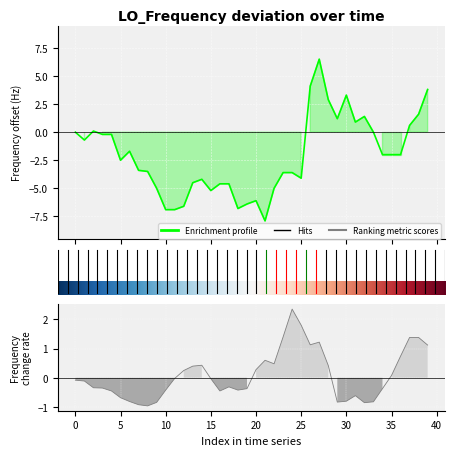

What is the maximum value shown in the chart?

6.5